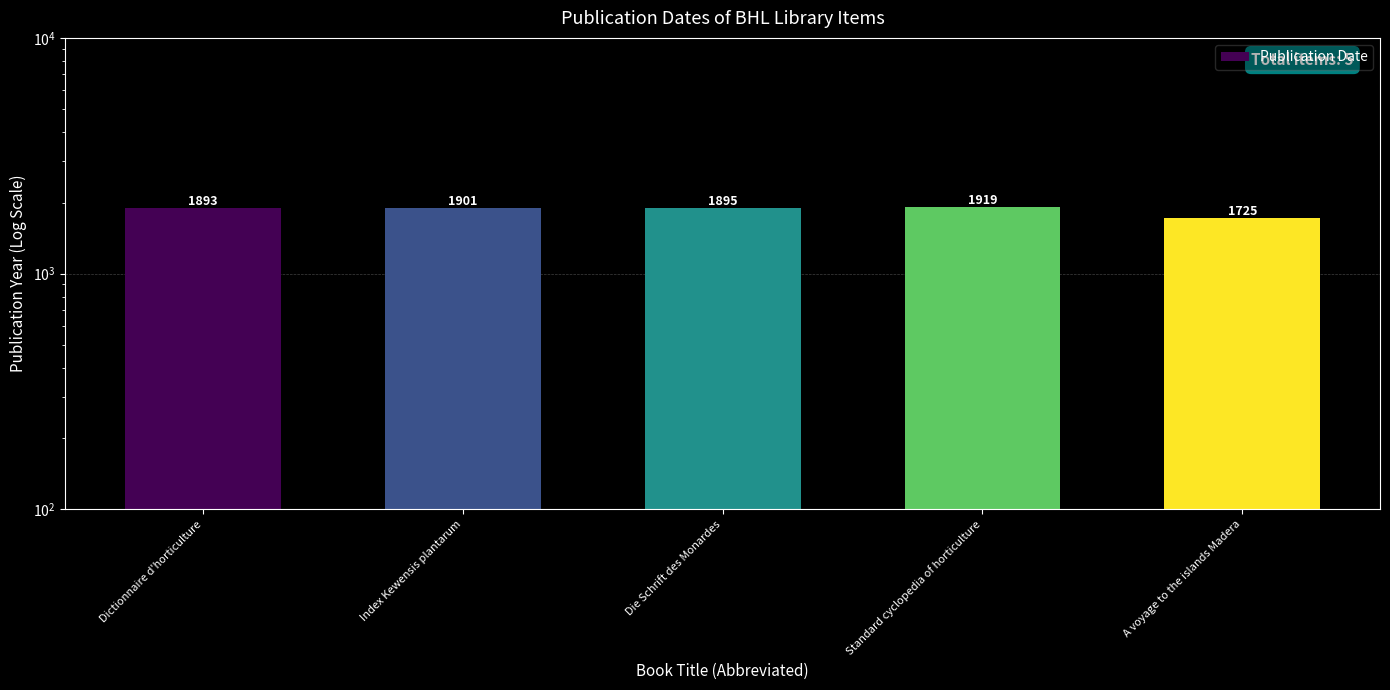

What is the sum of all values?

9333